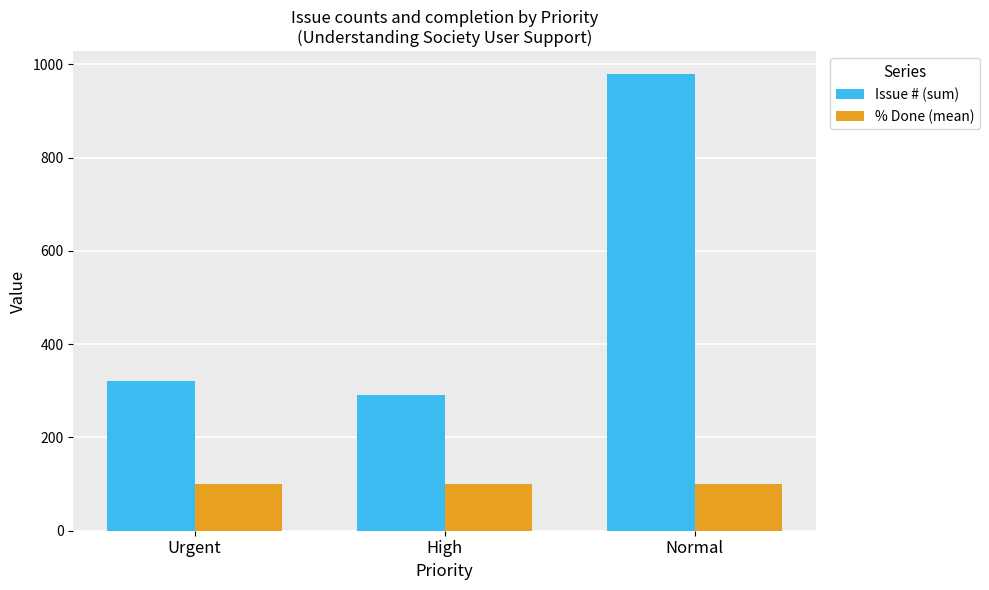

Reading right to left, extract all data points from this chart.

Issue # (sum): 979	292	320
% Done (mean): 100	100	100